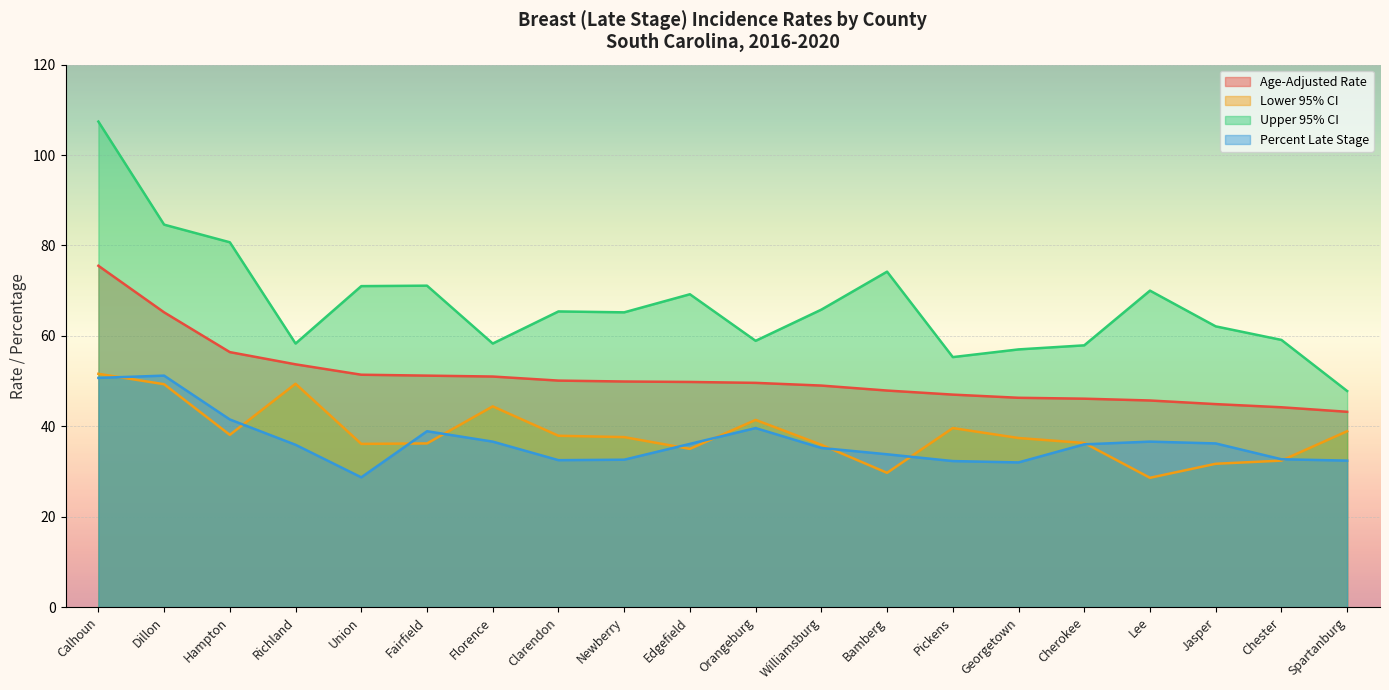

Which series has the widest spread of values?

Upper 95% CI